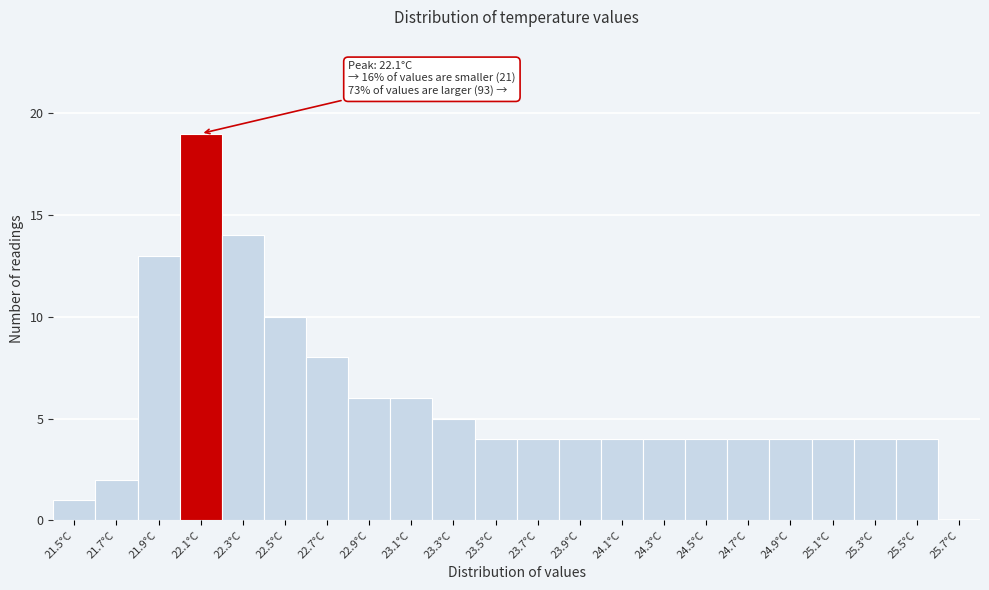

Which range on the x-axis has the tallest bar?

22.0 to 22.2